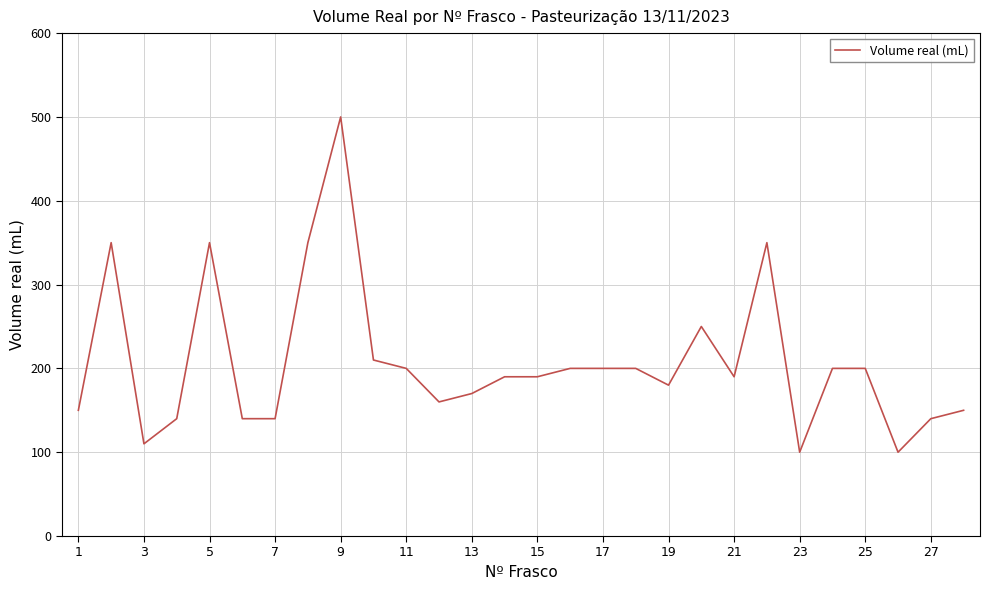

What is the difference between the maximum and minimum values?

400